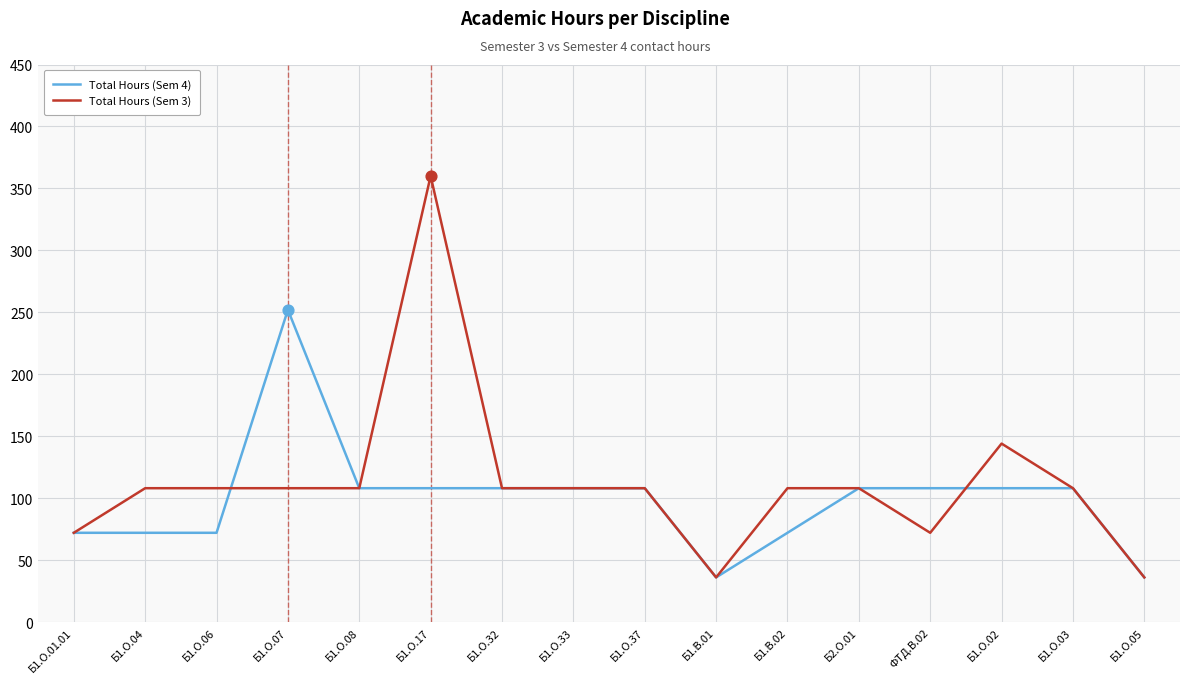

What is the total value across all series at Б1.О.01.01?

144